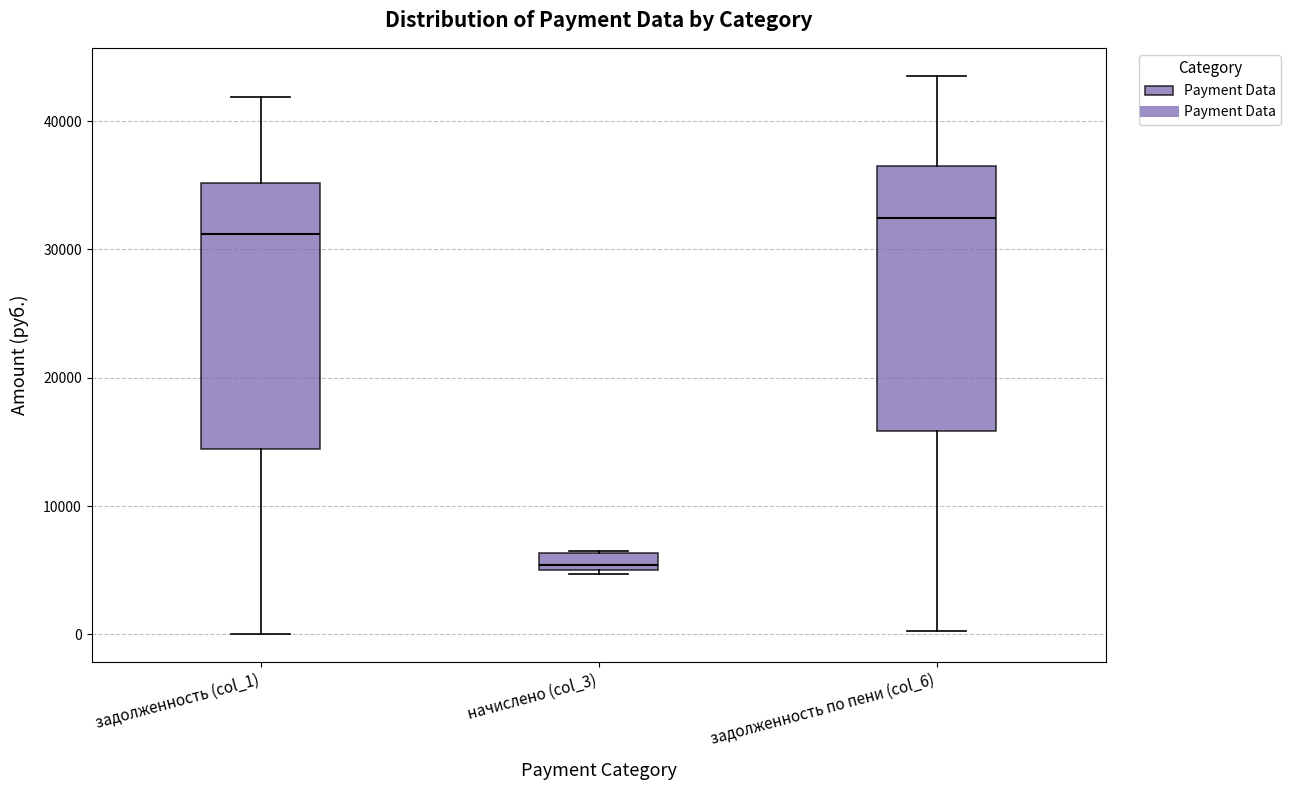

Which box has the highest median line?

задолженность по пени (col_6)